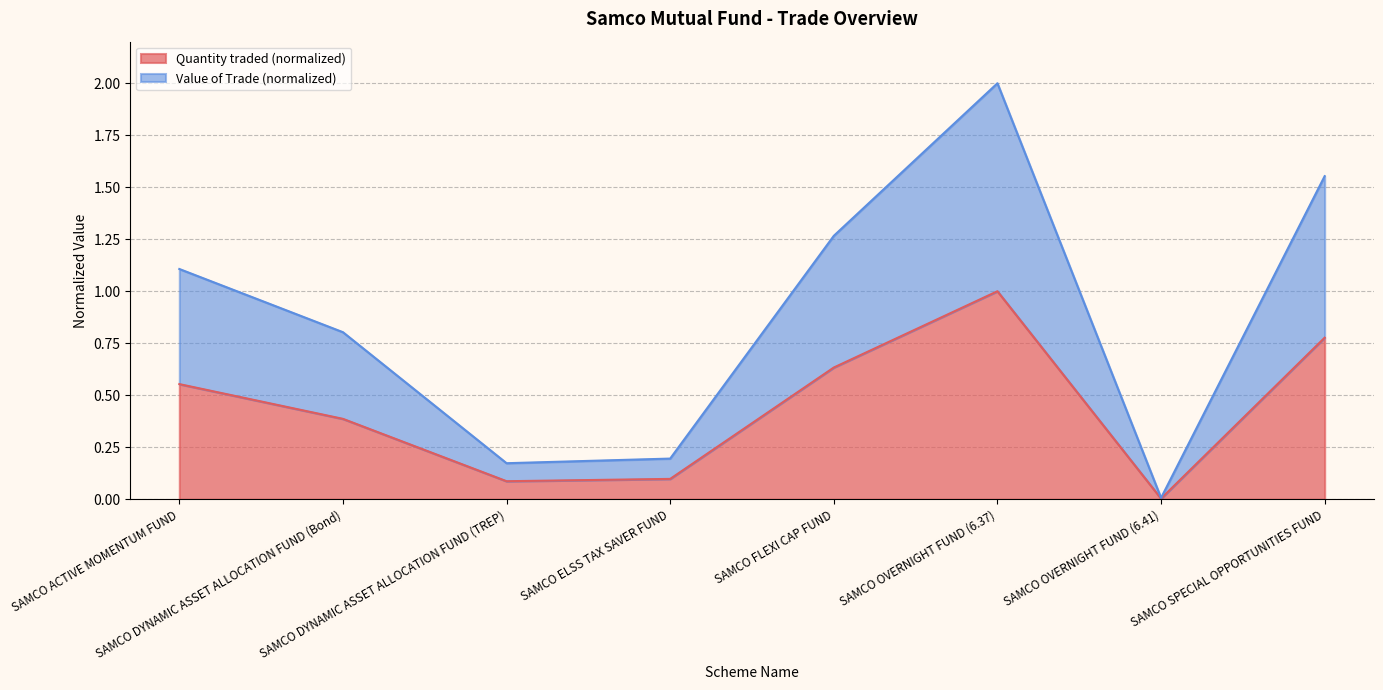

Is the value of Quantity traded at SAMCO ELSS TAX SAVER FUND greater than the value of Value of Trade at SAMCO DYNAMIC ASSET ALLOCATION FUND (Bond)?

No